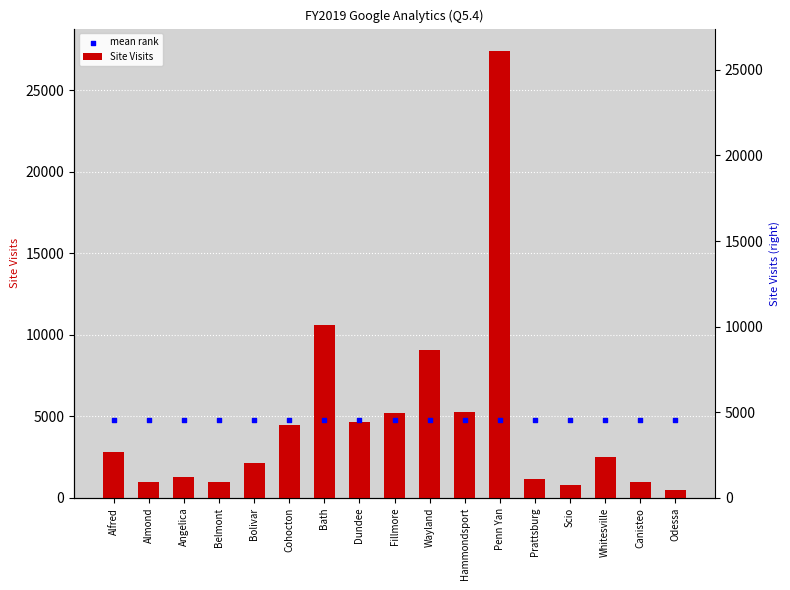

What is the total value across all series at Almond?

5741.4